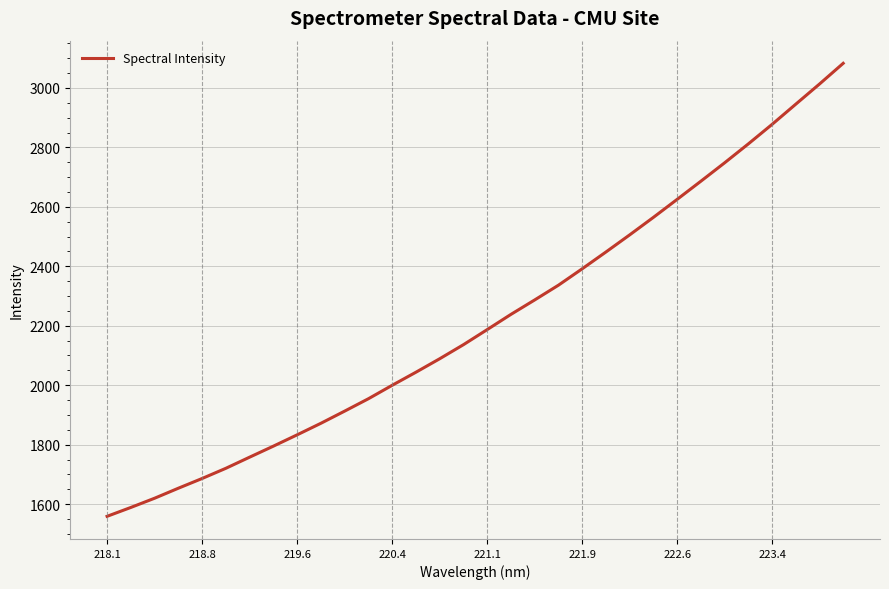

What is the maximum value shown in the chart?

3082.7